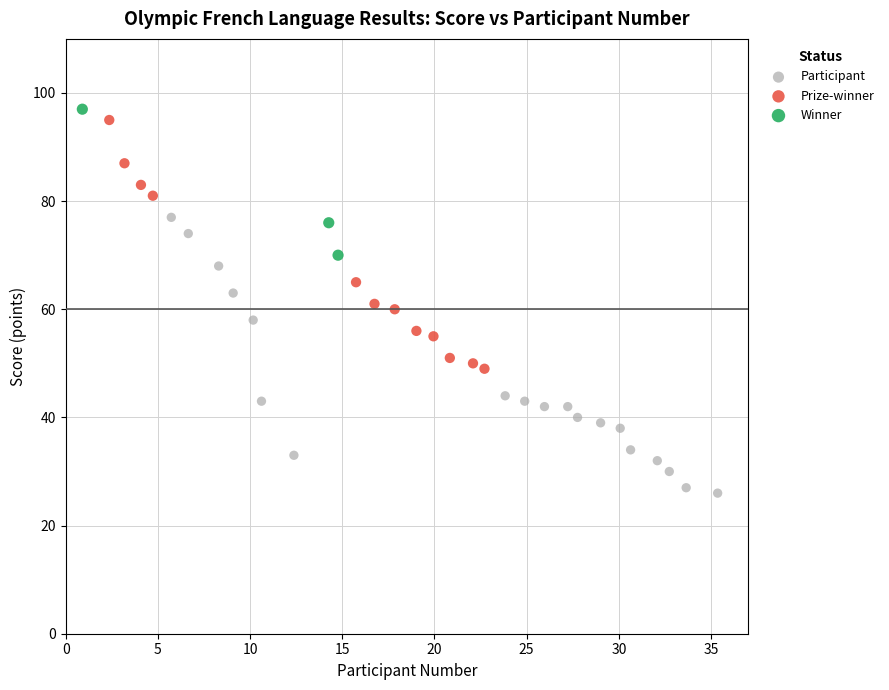

Which series has the widest spread of Y values?

Participant